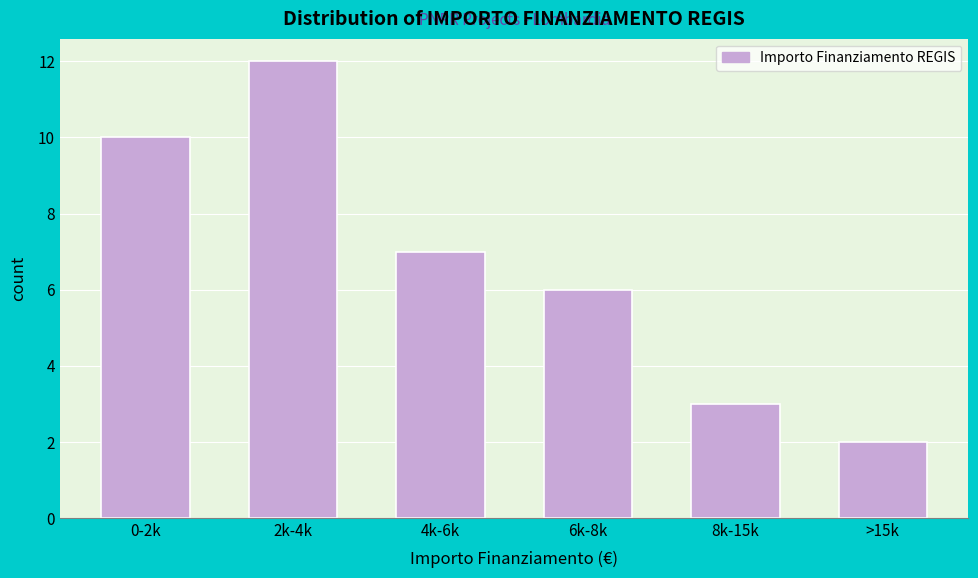

Reading left to right, extract all data points from this chart.

0-2k=10	2k-4k=12	4k-6k=7	6k-8k=6	8k-15k=3	>15k=2